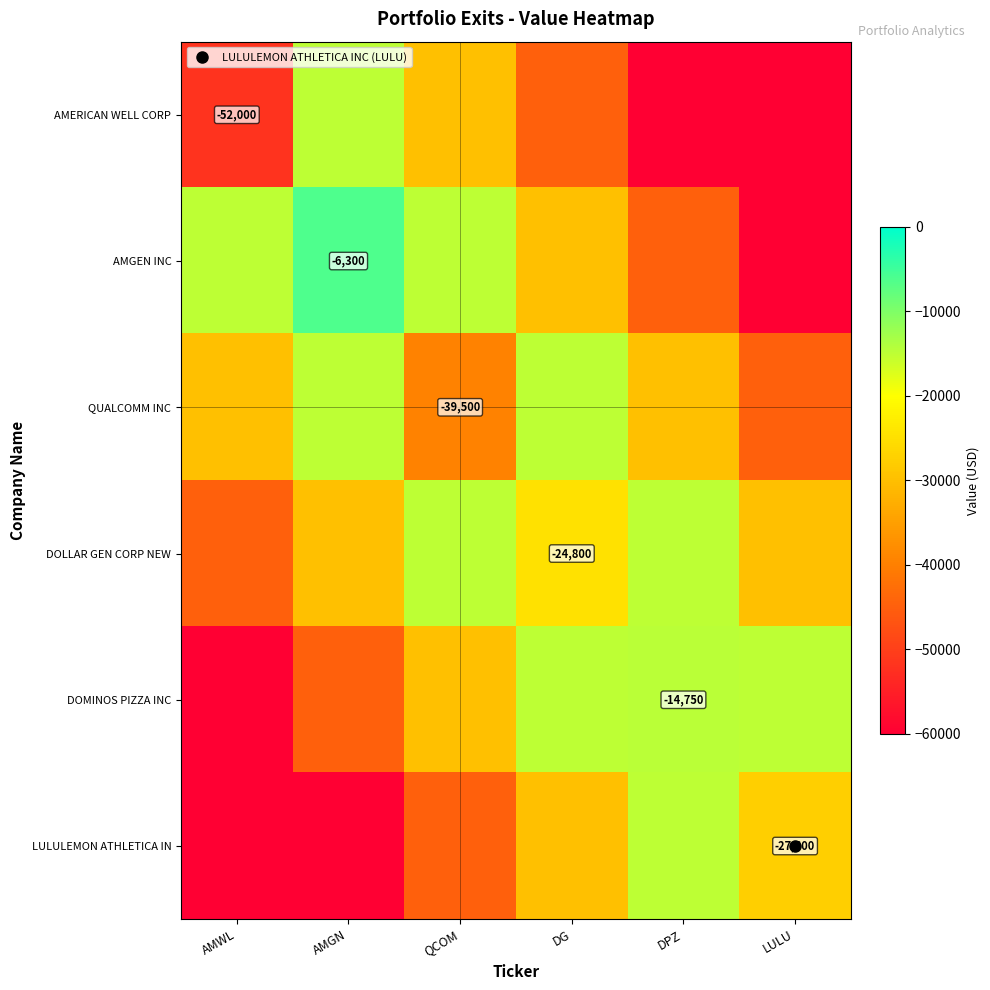

At how many categories does at least one series exceed -60049?

6